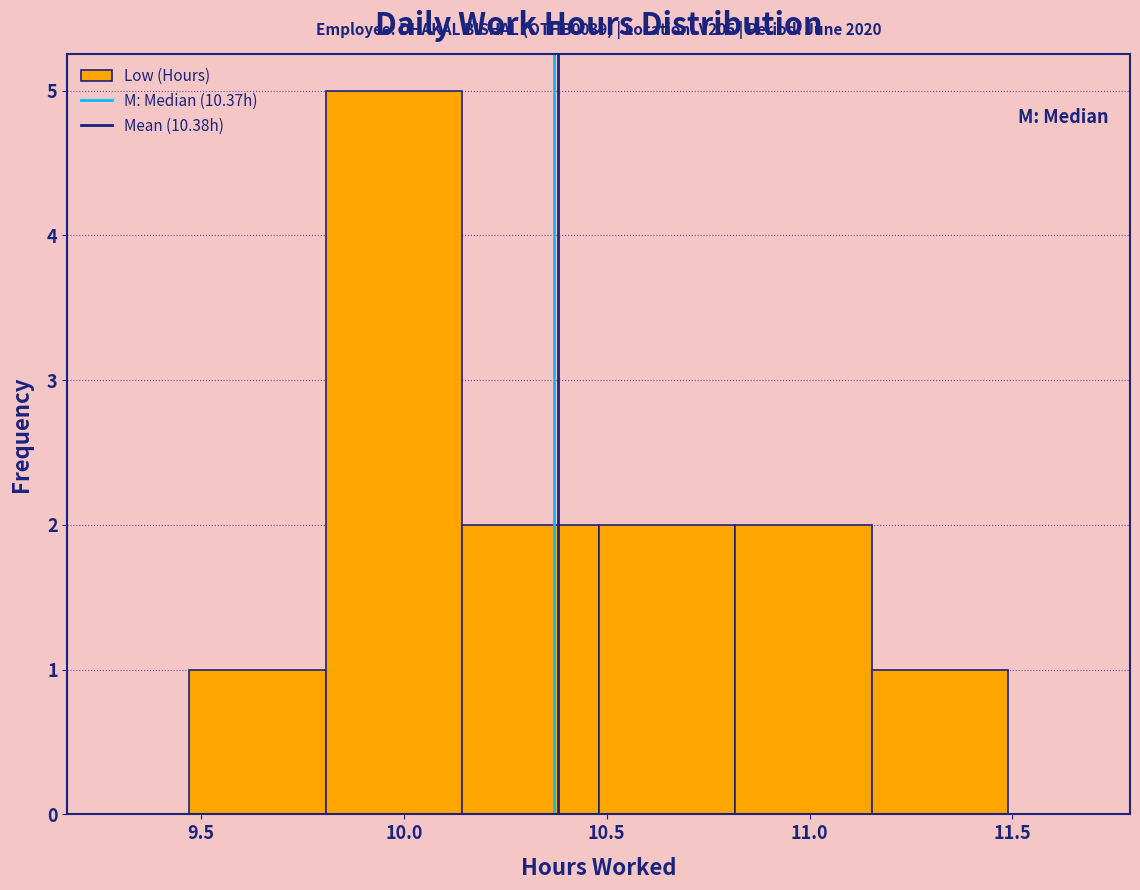

Which range on the x-axis has the tallest bar?

9.80 to 10.15